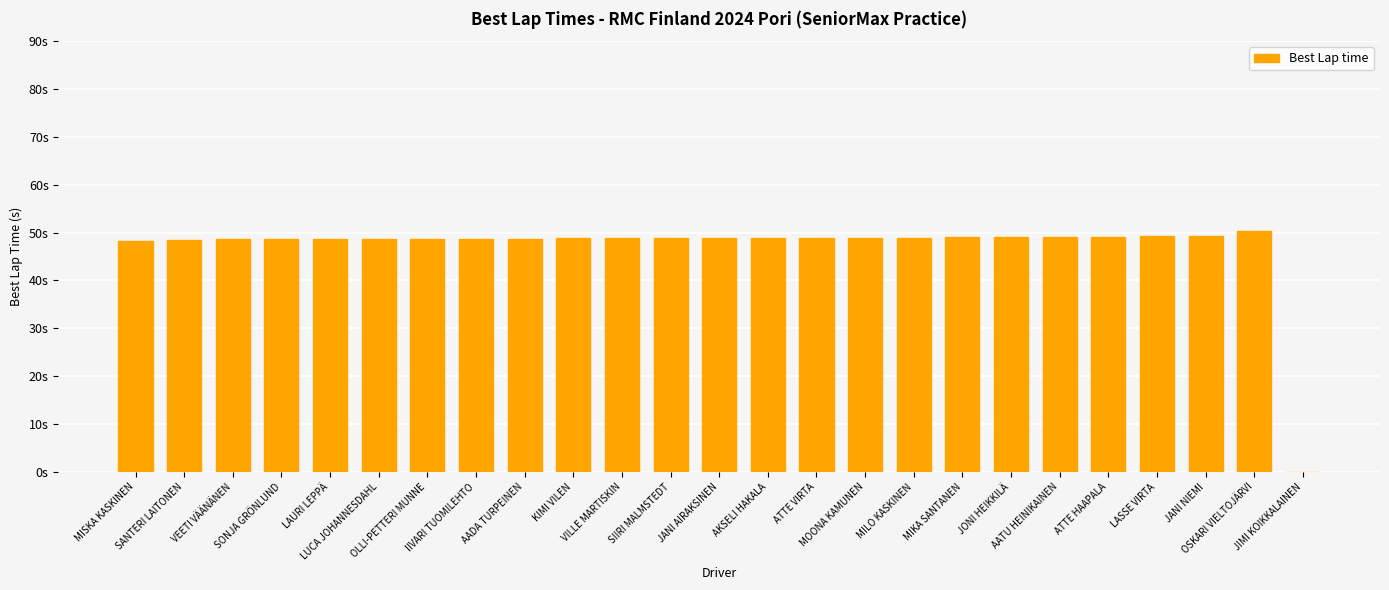

Is it true that the value at MOONA KAMUNEN is 49.0?

True